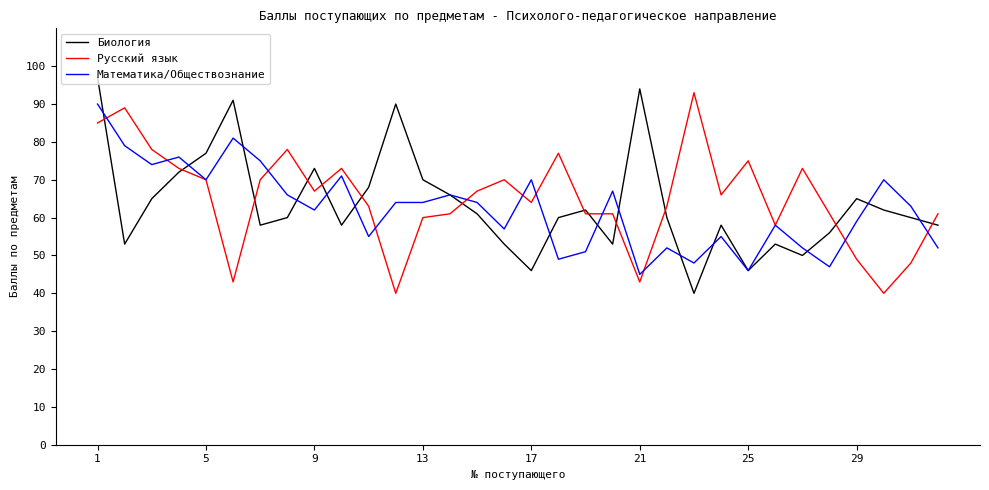

Rank the series by their average value, from lowest to highest.

Математика/Обществознание, Биология, Русский язык